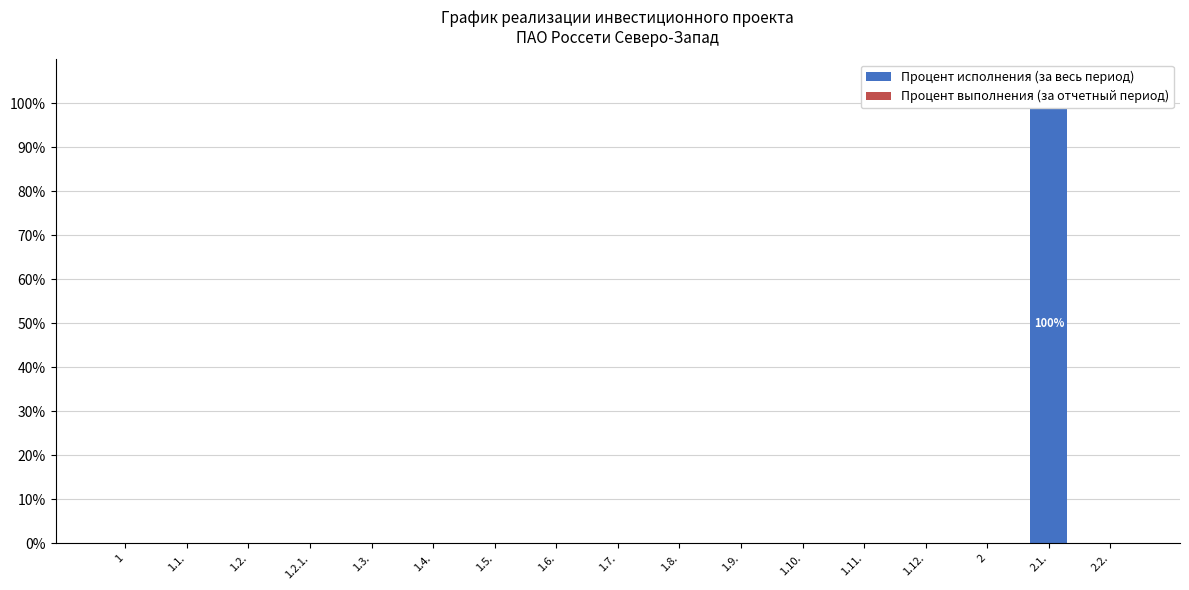

At how many categories does at least one series exceed 90?

1